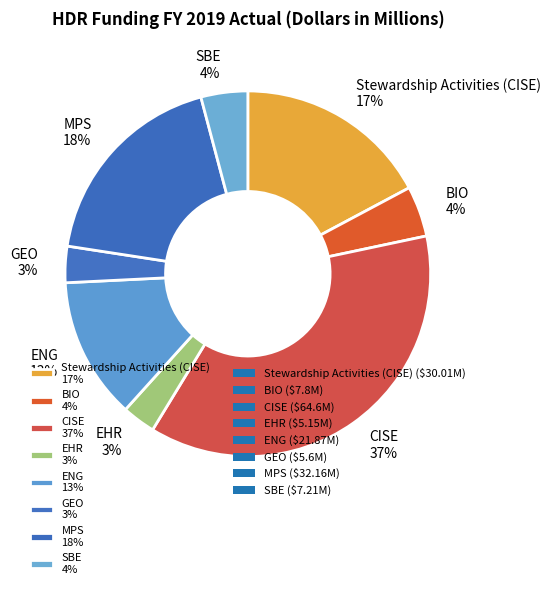

Combined, do CISE 37% and Stewardship Activities (CISE) 17% account for over 50%?

Yes